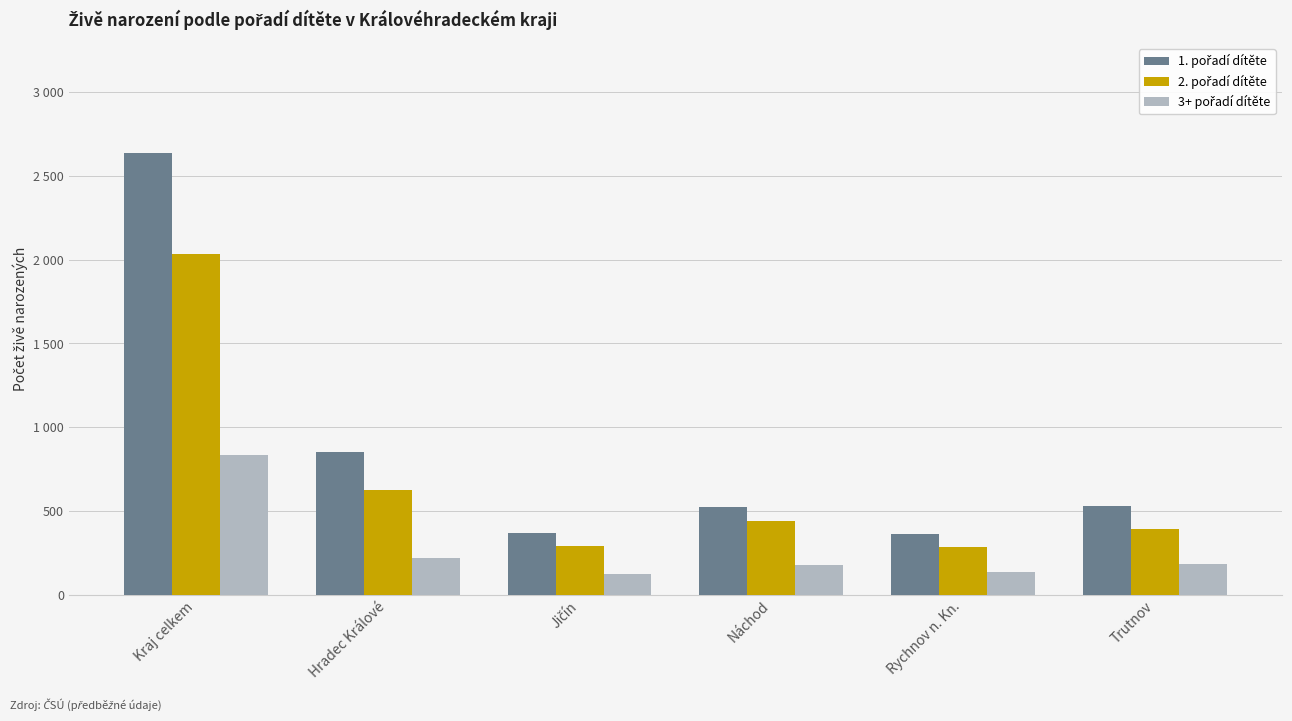

Is it true that 2. pořadí dítěte equals 438 at Náchod?

True